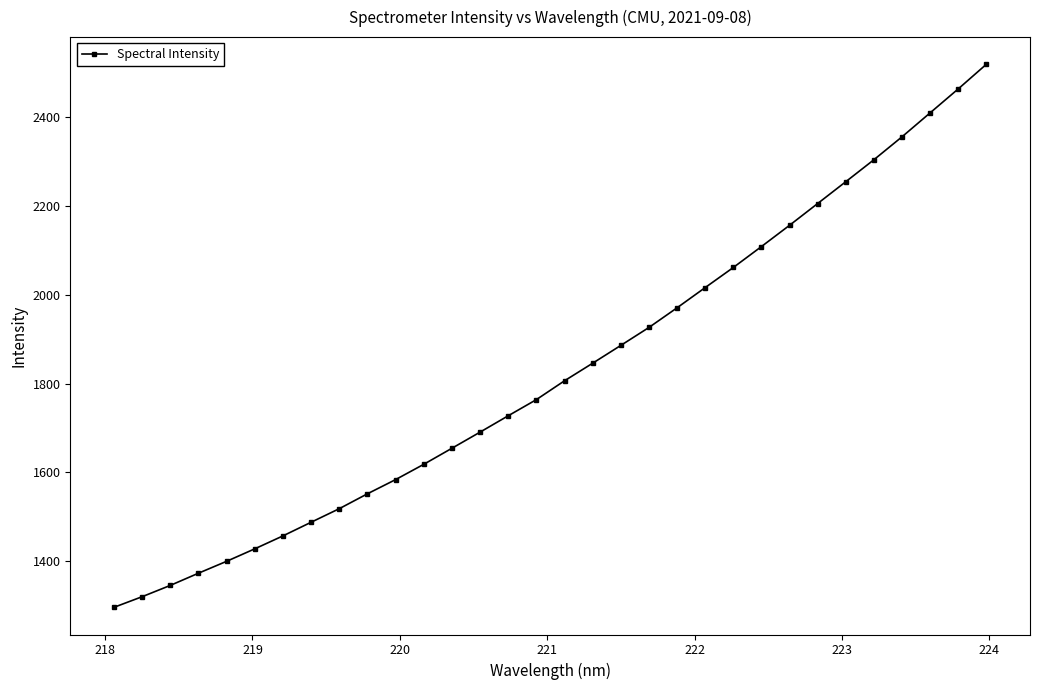

What is the minimum value shown in the chart?

1295.7